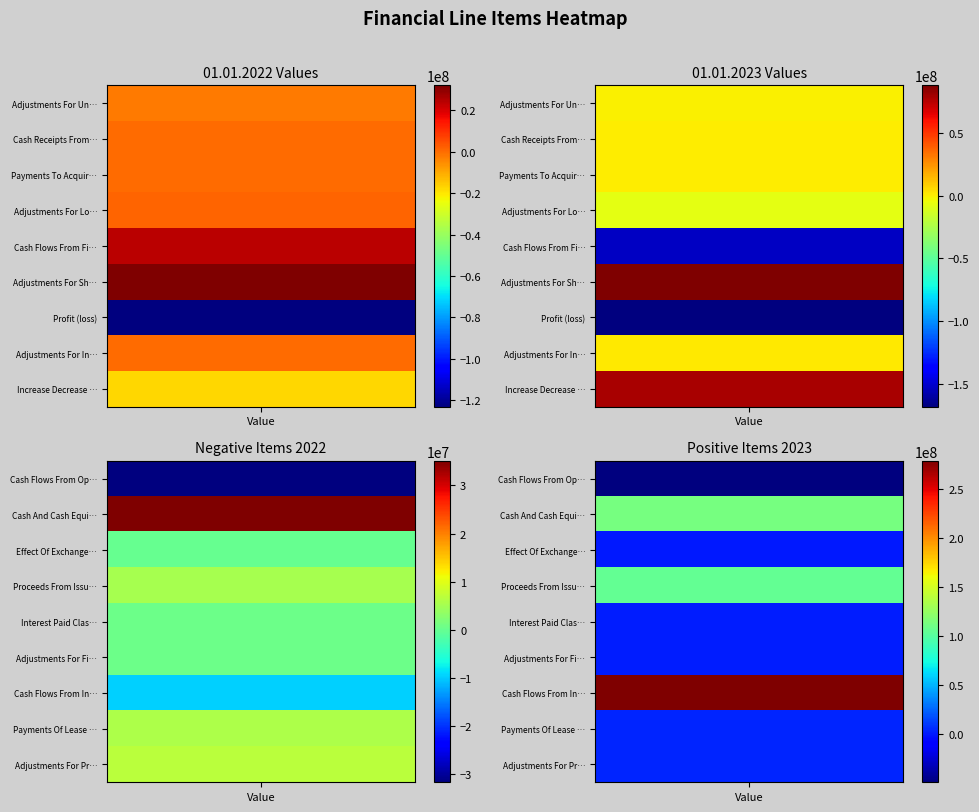

True or false: Profit (loss) has a value of -83797613 at 1.

False